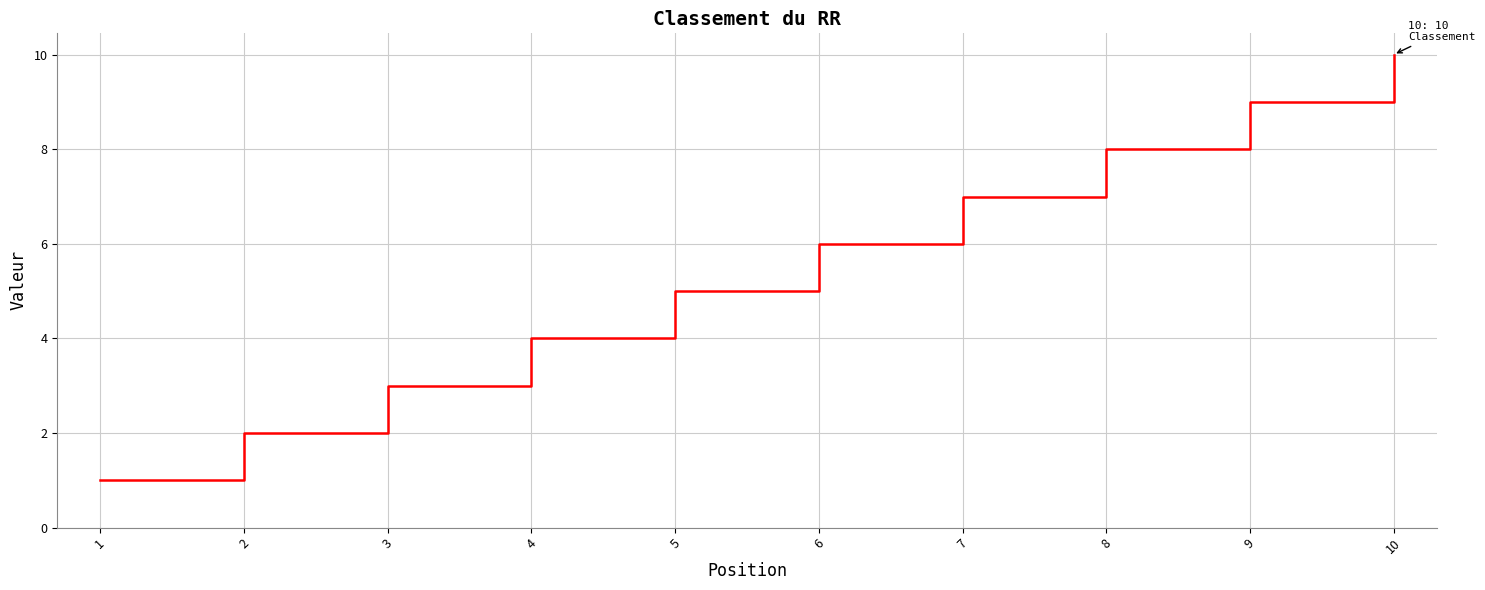

What is the difference between the second highest and second lowest values?

7